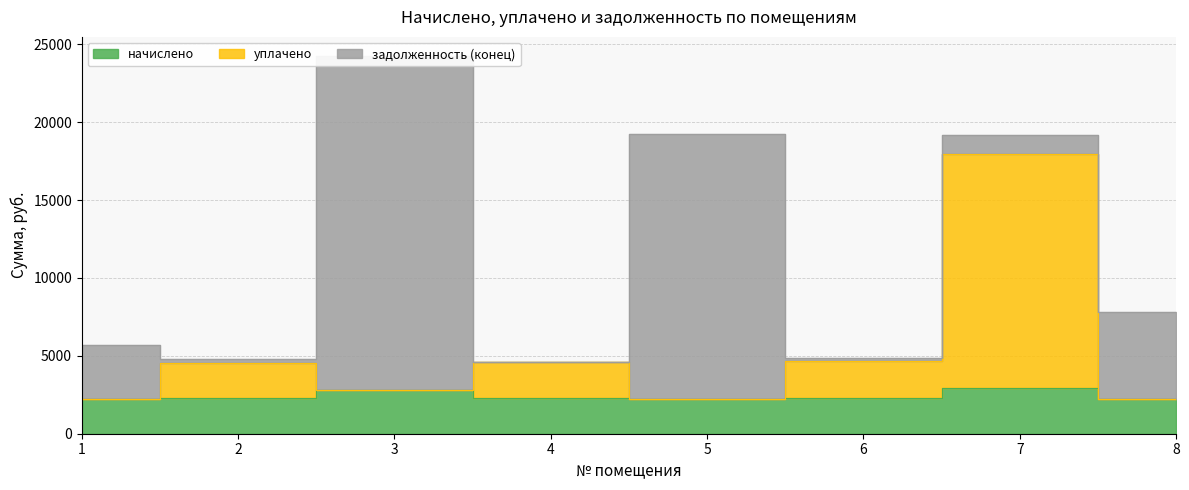

List the labels in order of начислено value, largest first.

7, 3, 6, 4, 2, 1, 5, 8